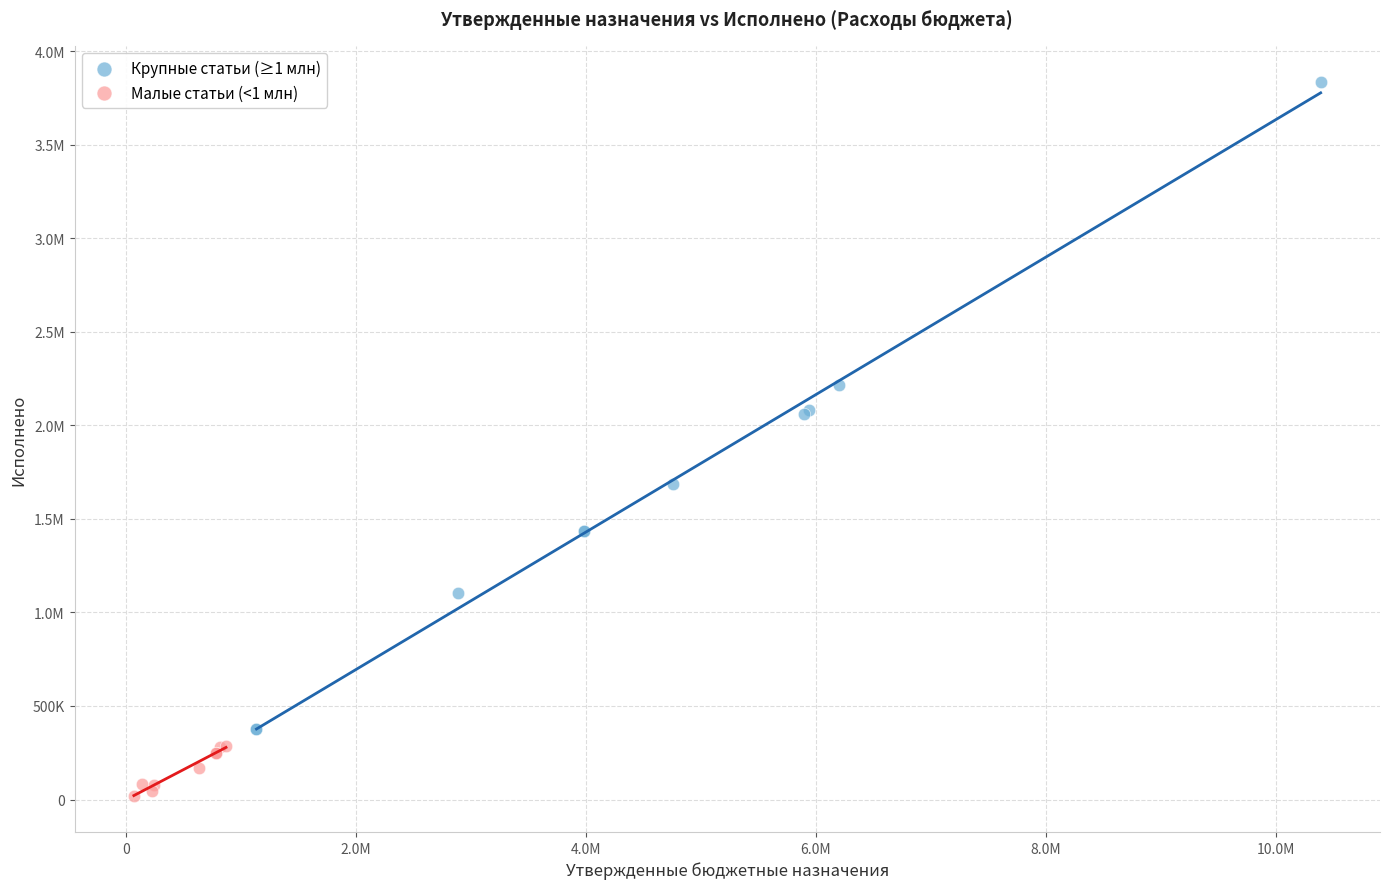

What are all the series names shown in the legend?

Крупные статьи (≥1 млн), Малые статьи (<1 млн)